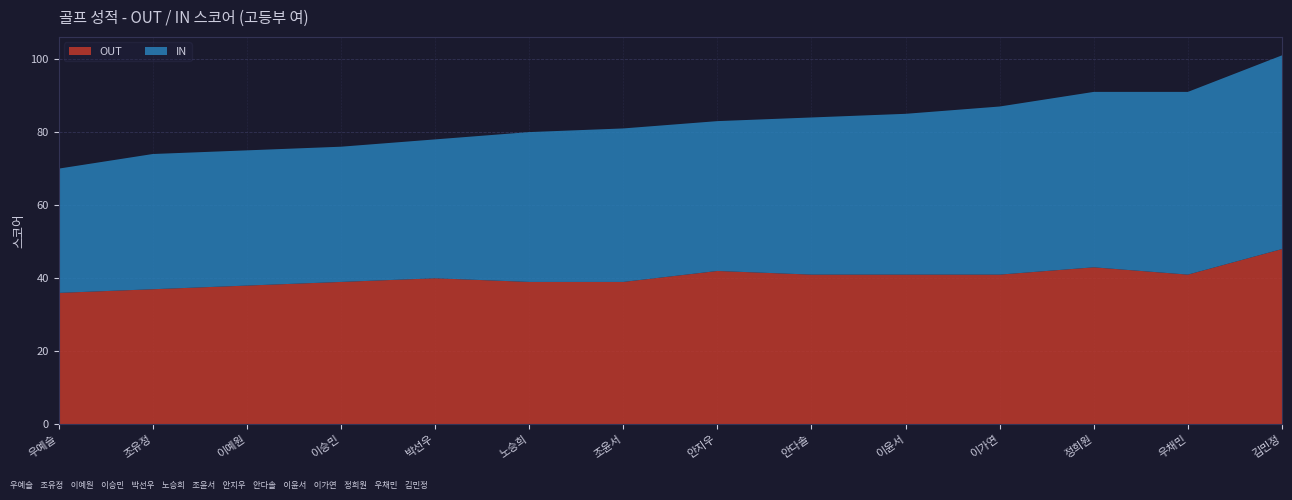

Reading right to left, list all the values displayed in this chart.

OUT: 48	41	43	41	41	41	42	39	39	40	39	38	37	36
IN: 53	50	48	46	44	43	41	42	41	38	37	37	37	34